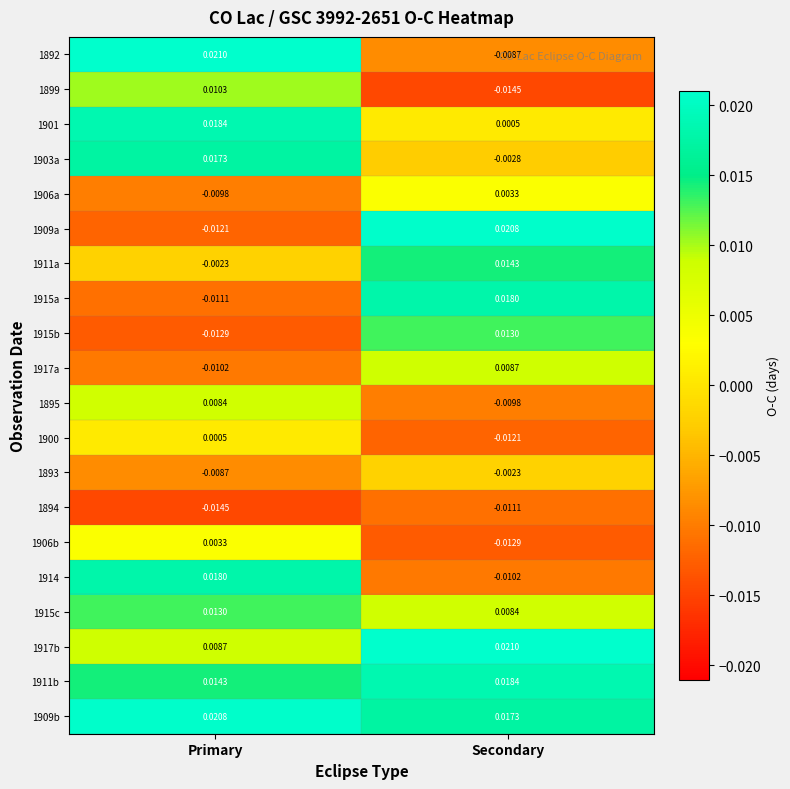

At which label is 1906b closest to 0?

Primary